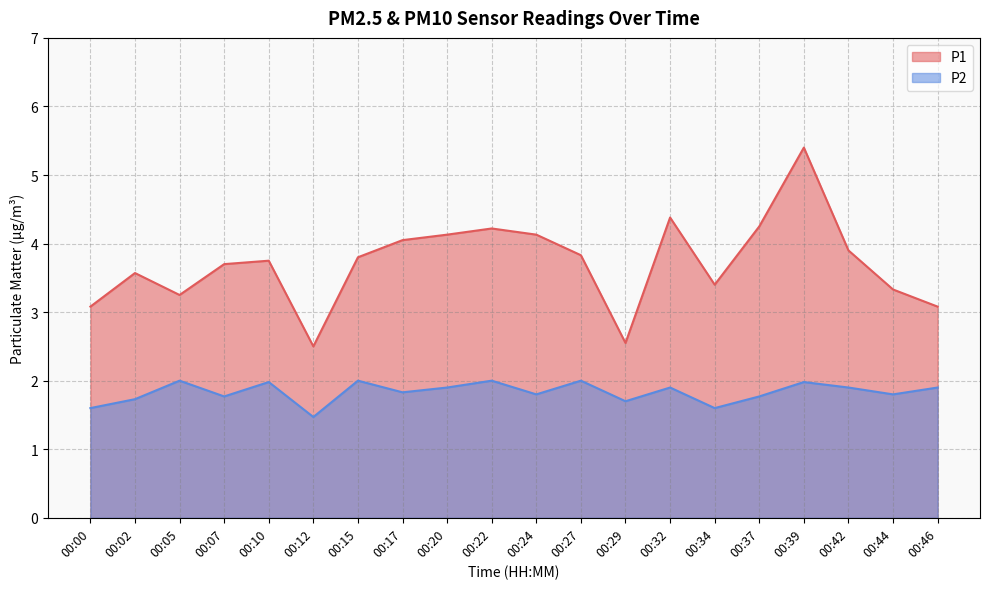

What is the total value across all series at 00:15?

5.8